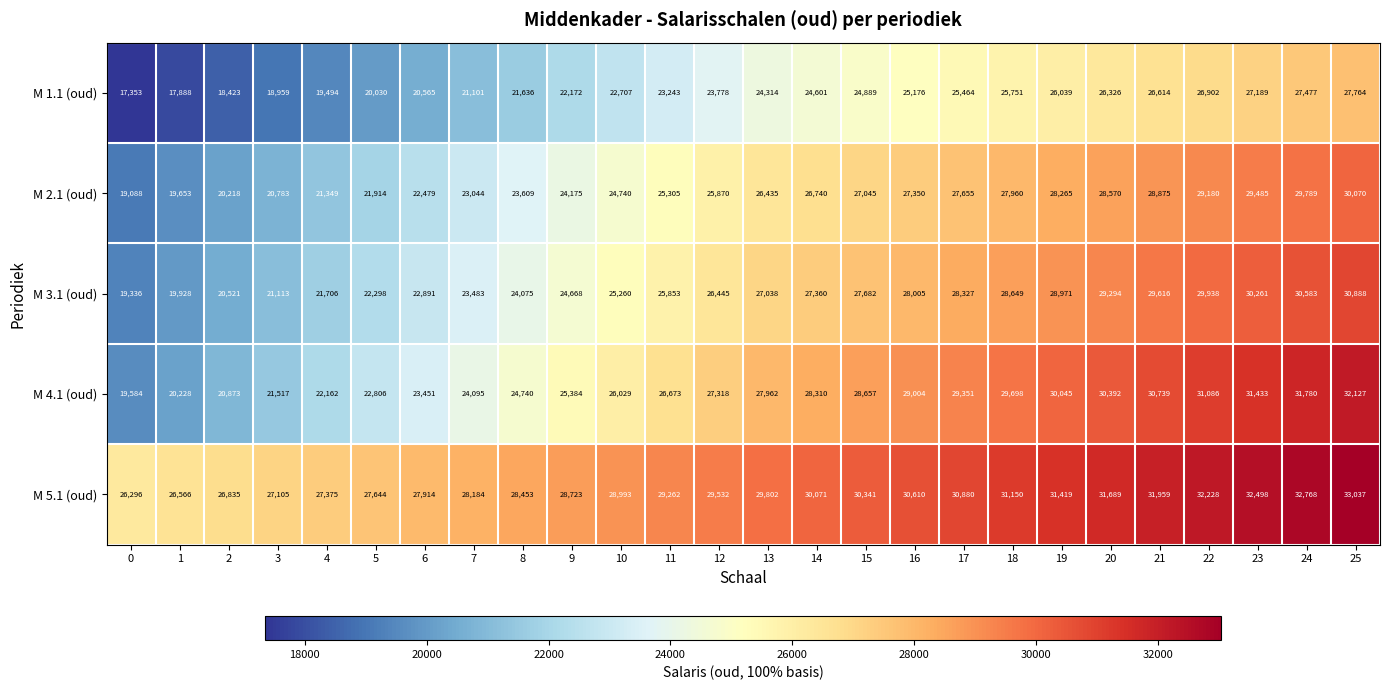

Rank the series at 12 from lowest to highest value.

M 1.1 (oud), M 2.1 (oud), M 3.1 (oud), M 4.1 (oud), M 5.1 (oud)